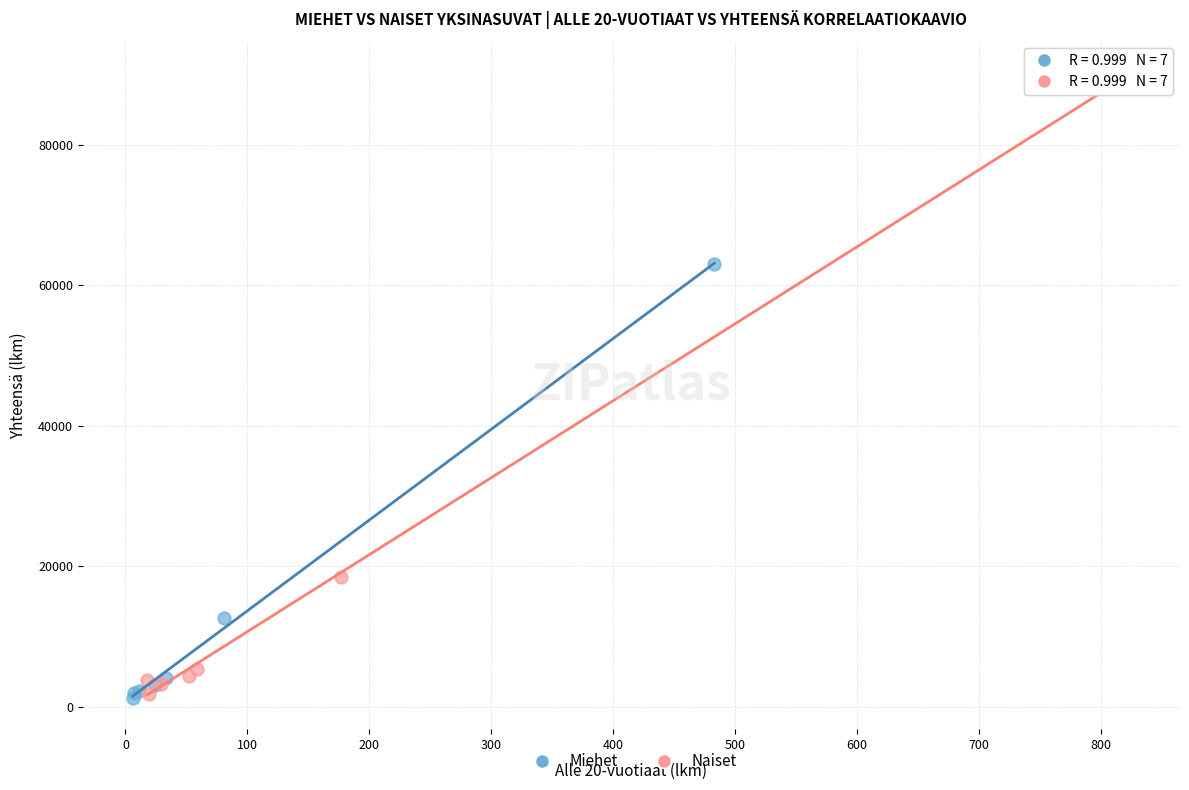

What are all the series names shown in the legend?

Miehet, Naiset